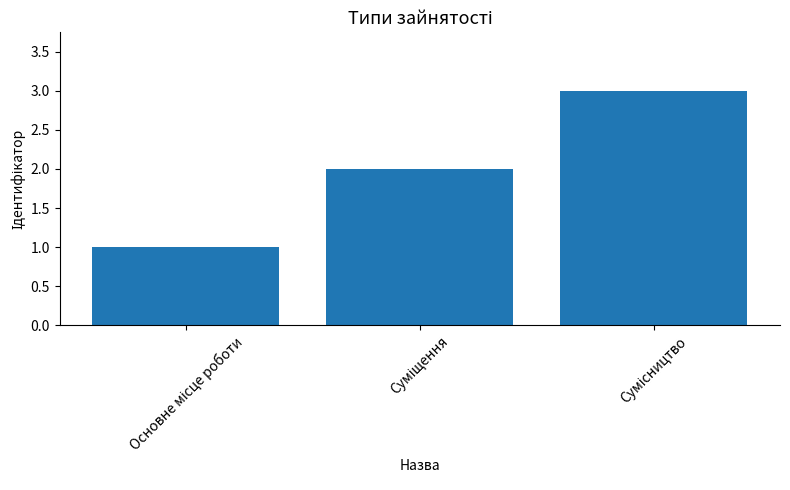

What is the sum of all values?

6